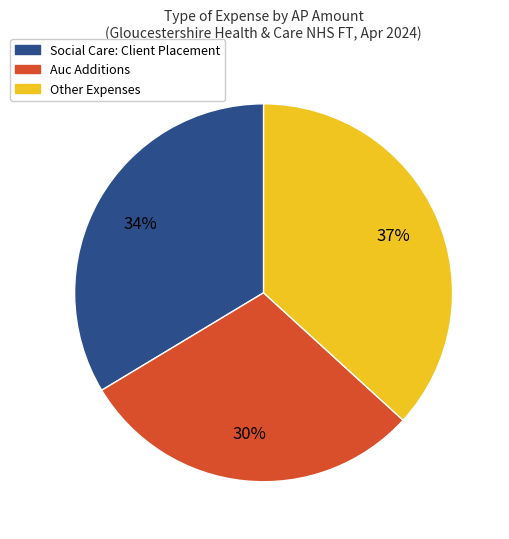

What is the largest slice in the pie chart?

Other Expenses